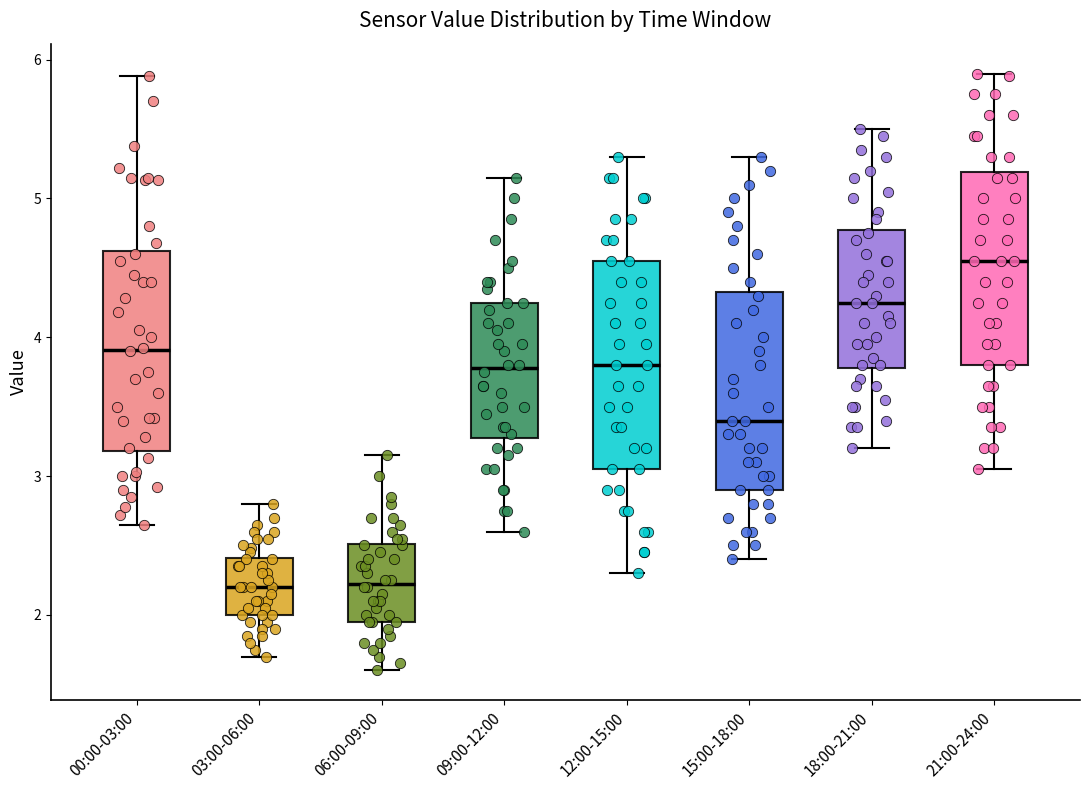

Reading left to right, transcribe this box plot: for each box, give where its median line is, the range the box spans, and where its two whiskers end, as read against the y-axis. The values are not printed on the chart, so give them approximately, as read against the axis.

00:00-03:00: median 3.9, box 3.2 to 4.6, whiskers 2.7 to 5.9
03:00-06:00: median 2.2, box 2.0 to 2.4, whiskers 1.7 to 2.8
06:00-09:00: median 2.2, box 2.0 to 2.5, whiskers 1.6 to 3.2
09:00-12:00: median 3.8, box 3.3 to 4.3, whiskers 2.6 to 5.2
12:00-15:00: median 3.8, box 3.1 to 4.6, whiskers 2.3 to 5.3
15:00-18:00: median 3.4, box 2.9 to 4.3, whiskers 2.4 to 5.3
18:00-21:00: median 4.3, box 3.8 to 4.8, whiskers 3.2 to 5.5
21:00-24:00: median 4.6, box 3.8 to 5.2, whiskers 3.1 to 5.9